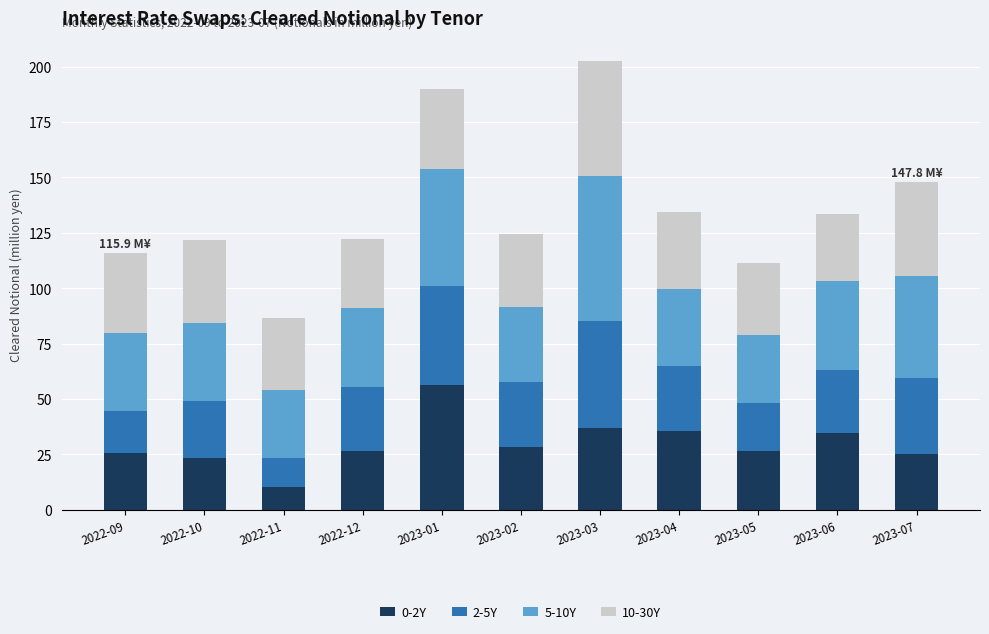

Which category has the highest value in the 0-2Y series?

2023-01